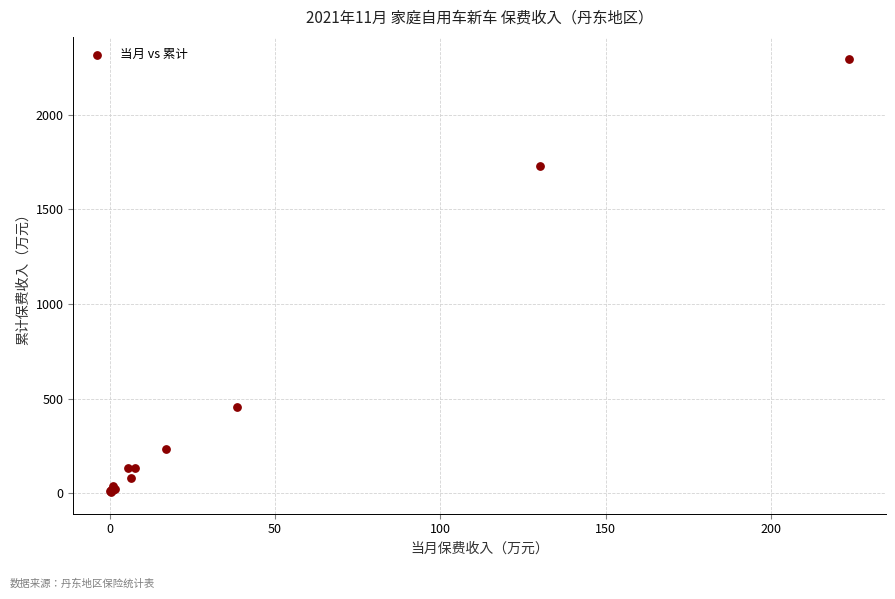

What Y value in the scatter plot is closest to 1151?

1731.4